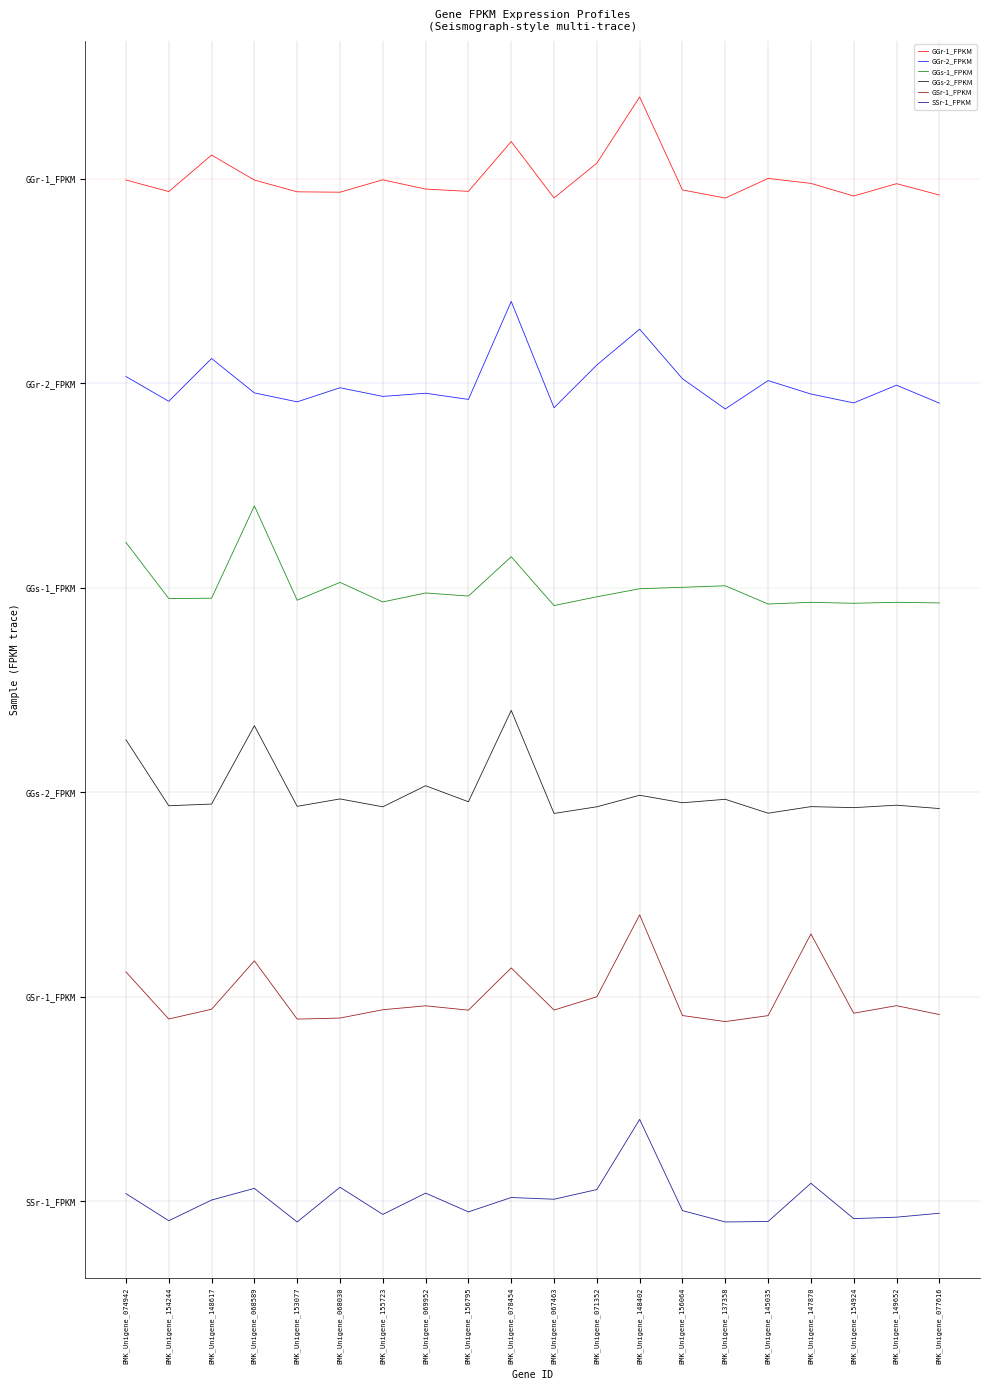

True or false: GSr-1_FPKM and SSr-1_FPKM intersect in this chart.

False